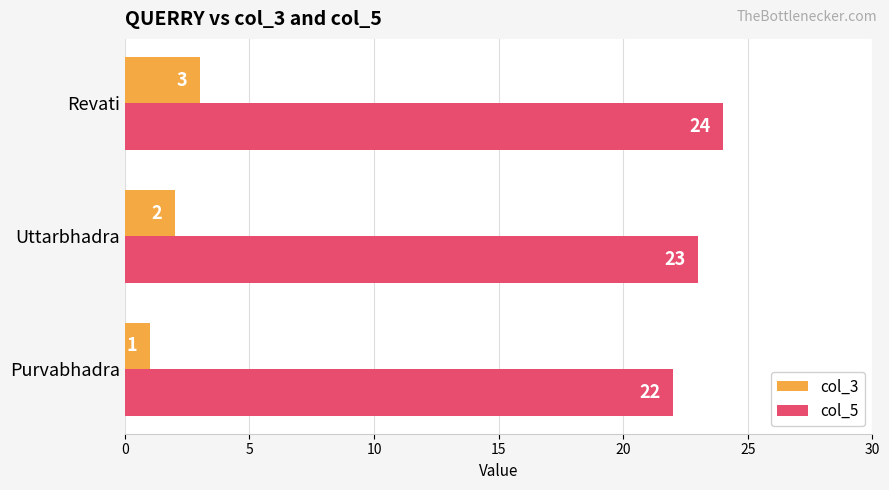

What is the spread (max minus min) of values at Uttarbhadra?

21